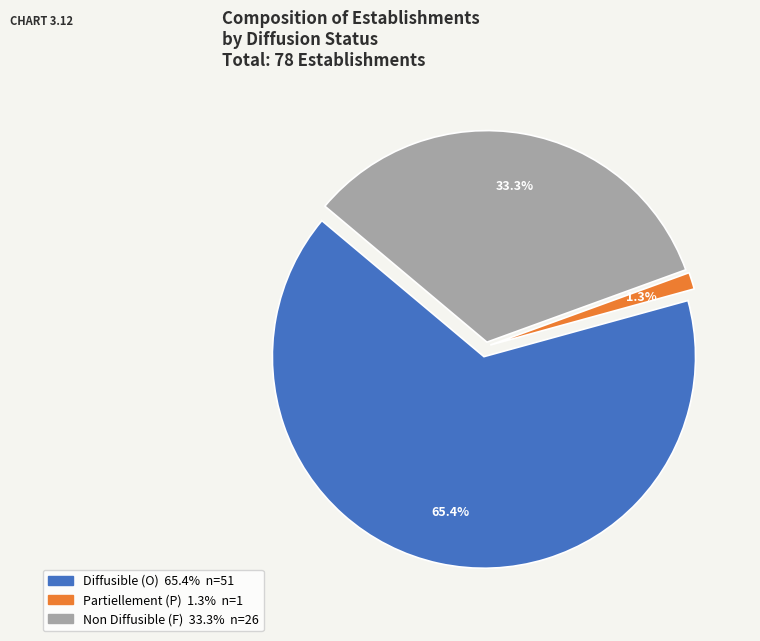

To the nearest percent, what portion does P represent?

1%